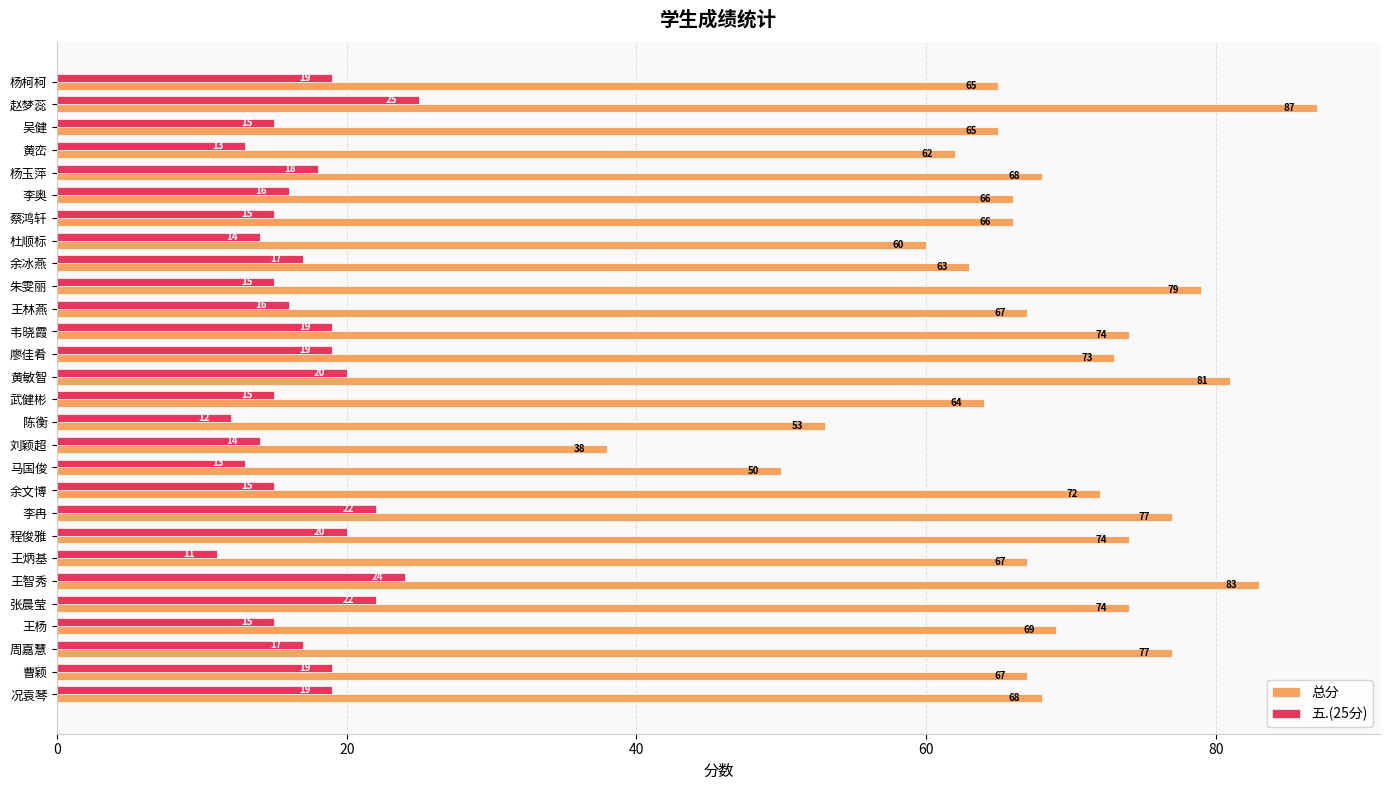

What is the difference between the maximum and second lowest values in the 五.(25分) series?

13